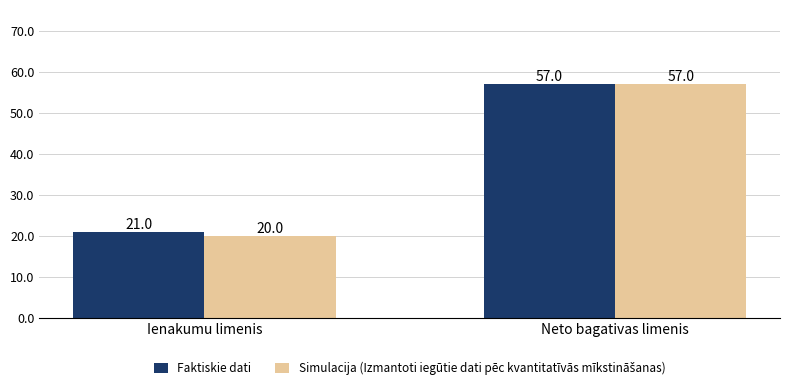

Does the chart contain stacked bars?

No